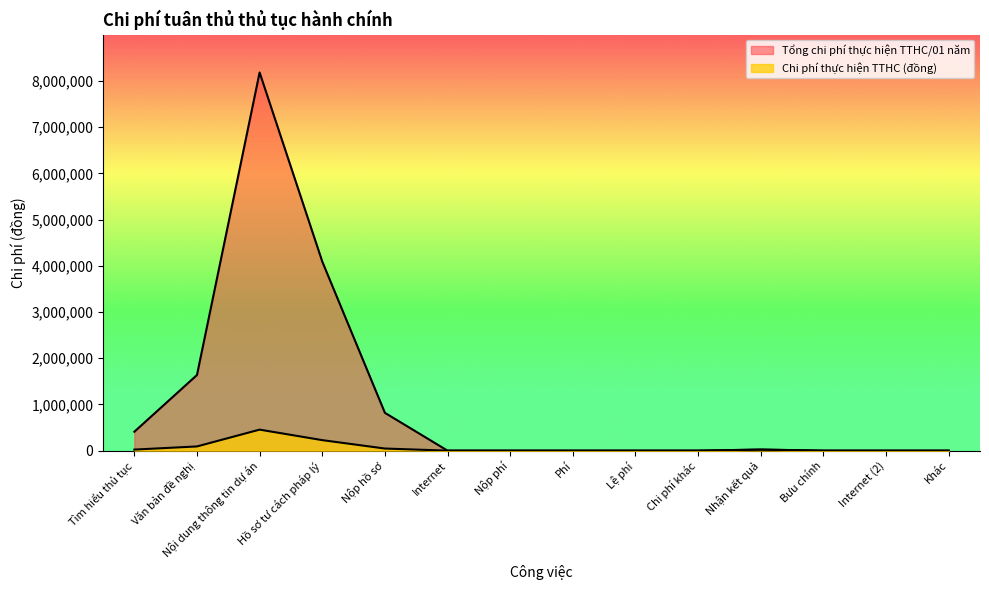

How many lines are shown in the chart?

2